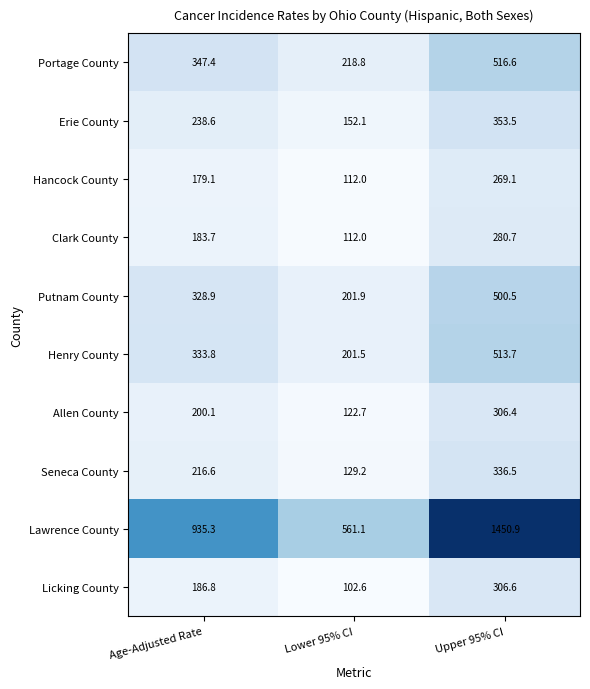

At which category is the sum across all series the highest?

Upper 95% CI